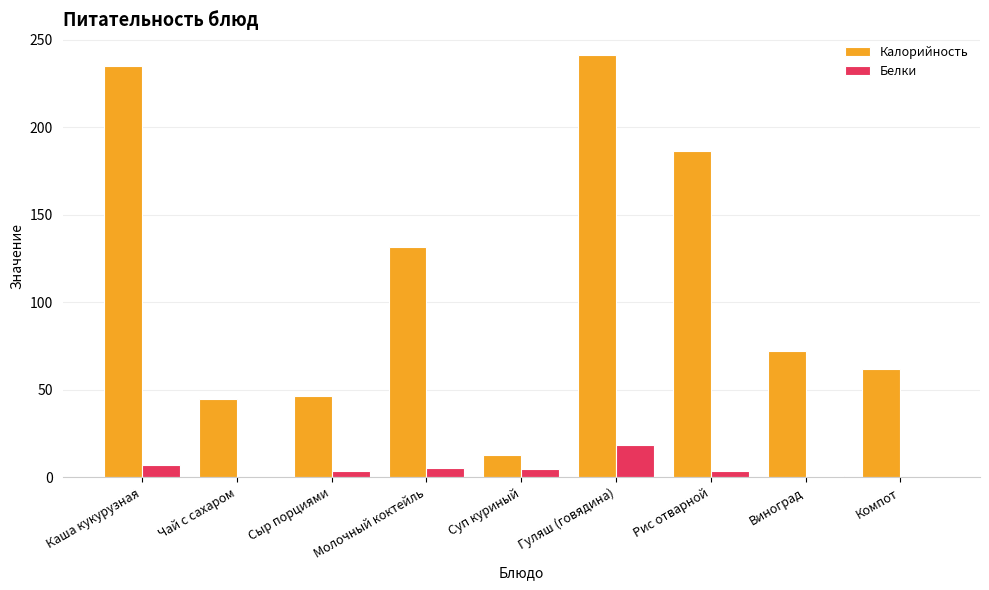

At which category is the sum across all series the highest?

Гуляш (говядина)